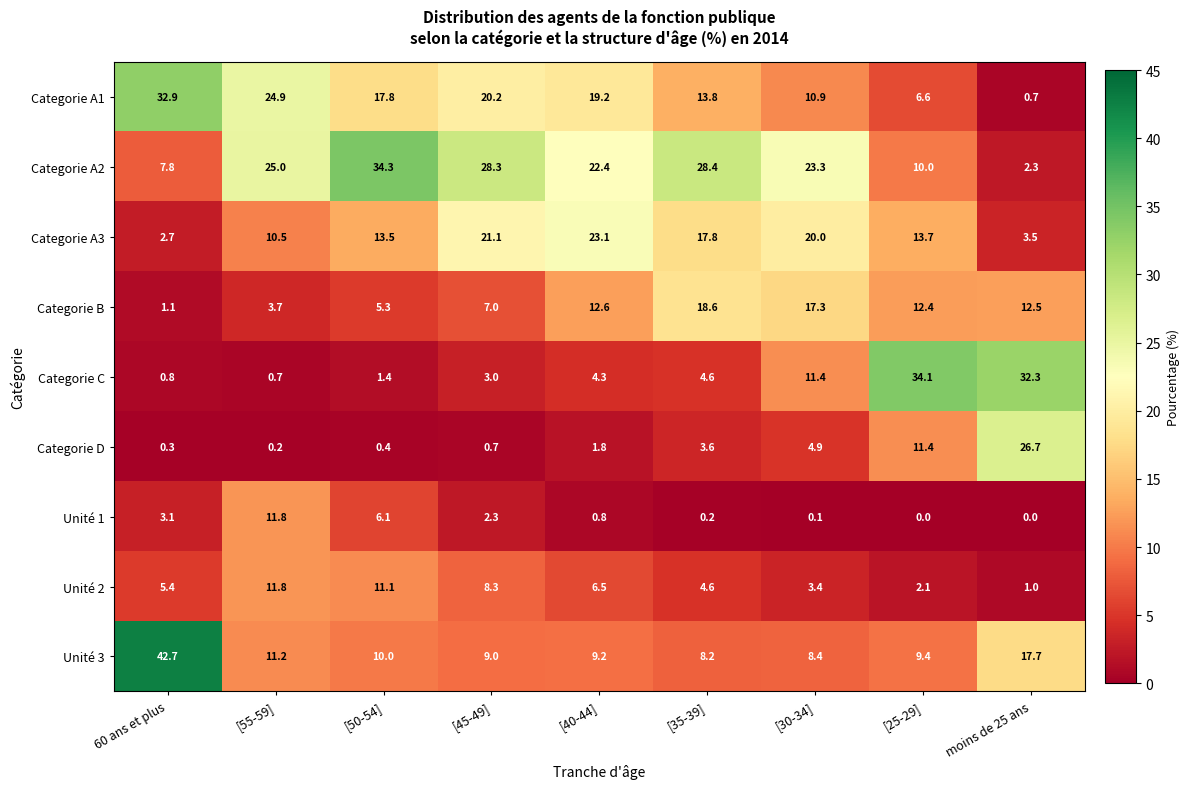

What is the difference between the maximum and second lowest values in the Categorie C series?

33.3